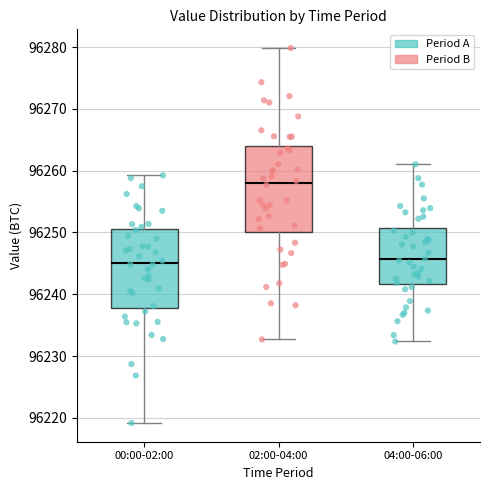

Which box is the tallest, from its lower edge to its upper edge?

02:00-04:00